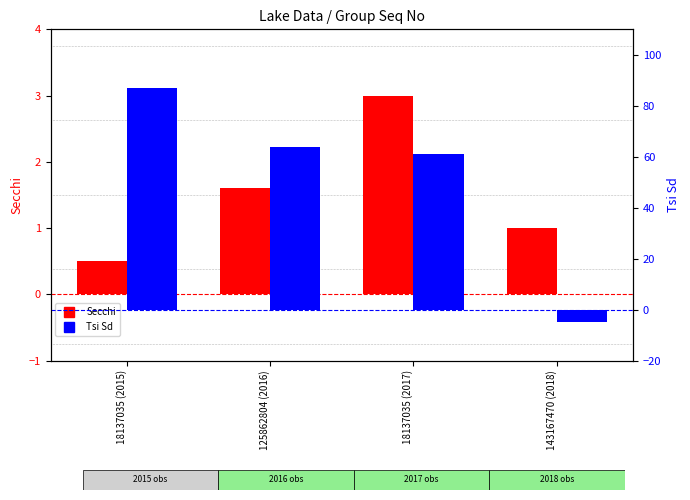

Rank the categories by Secchi value from lowest to highest.

18137035 (2015), 143167470 (2018), 125862804 (2016), 18137035 (2017)